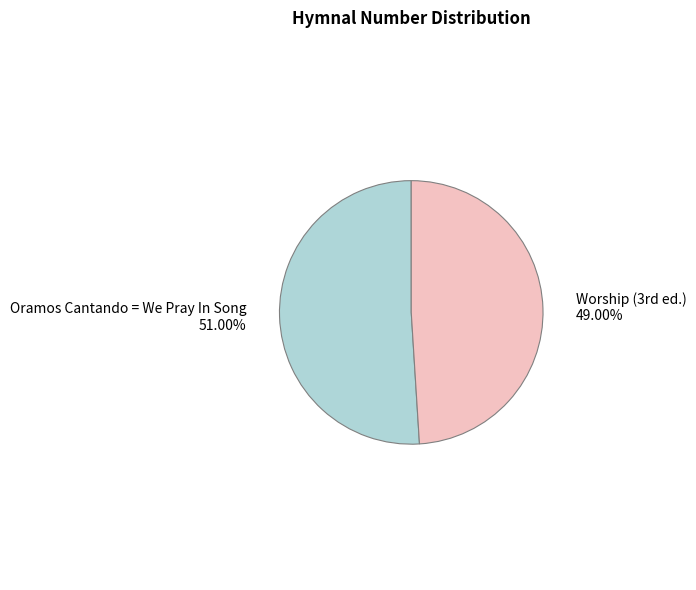

Count the number of slices in the pie.

2